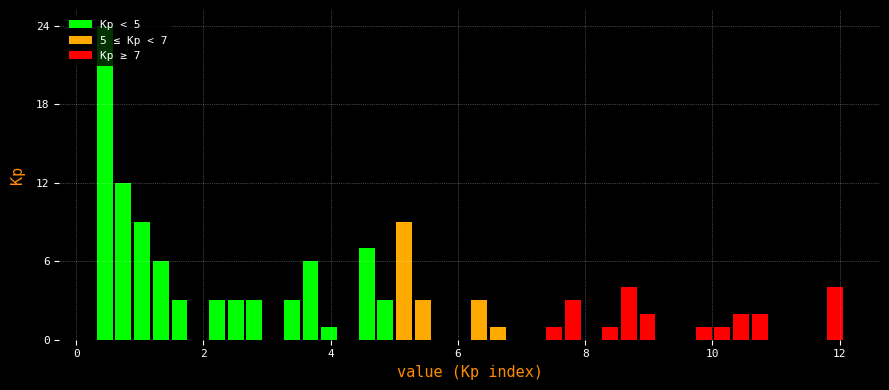

Around what value on the x-axis is the tallest bar? Give the approximate position of its centre, as read against the axis.

0.4